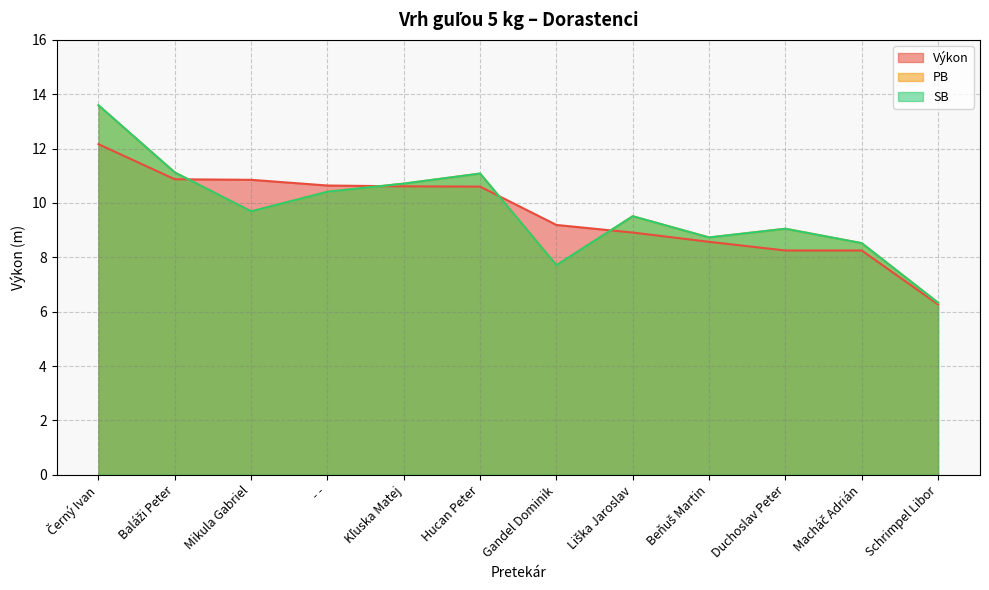

True or false: PB and SB cross at least once.

False